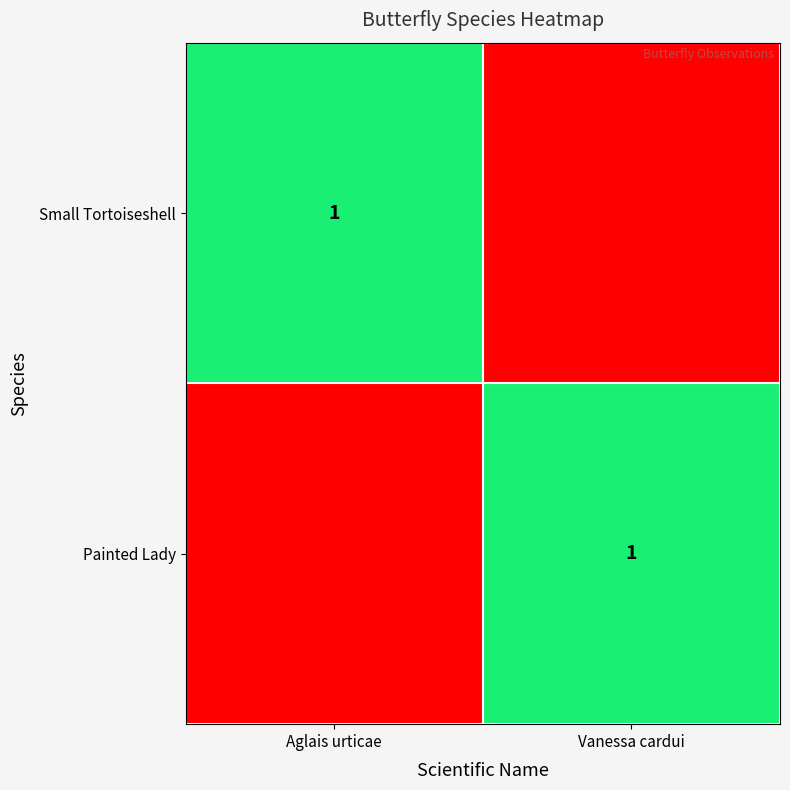

The value of Painted Lady at Vanessa cardui is 1. True or false?

True